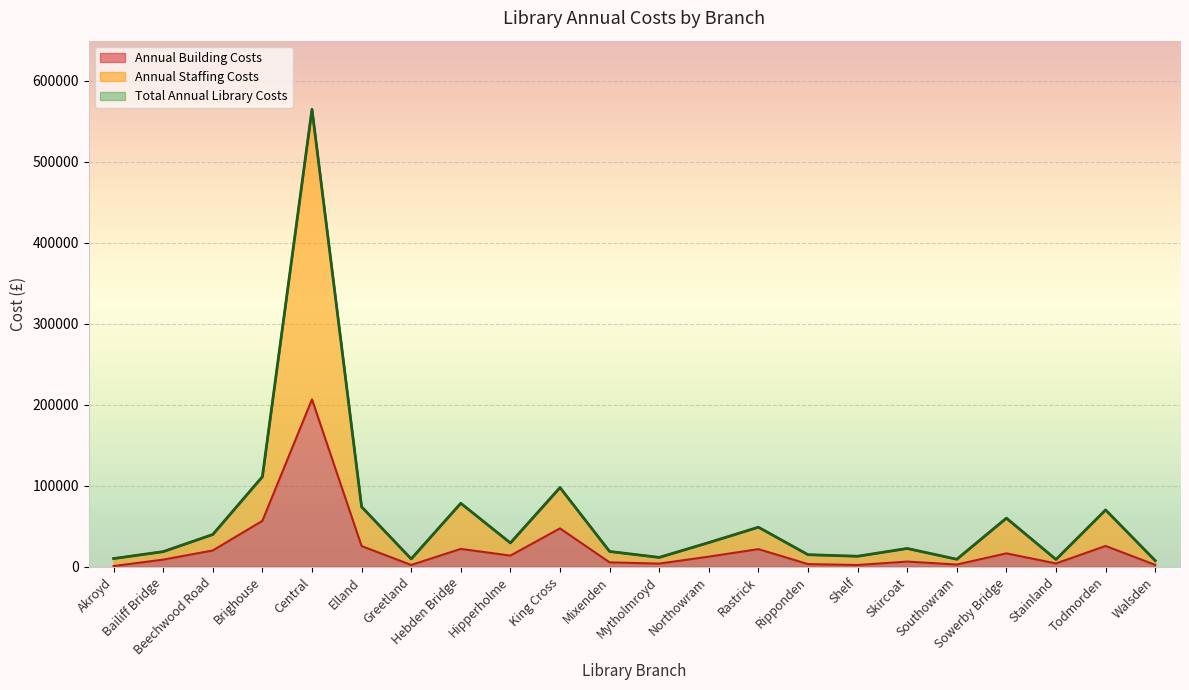

What is the highest value of the Annual Building Costs series?

206681.0